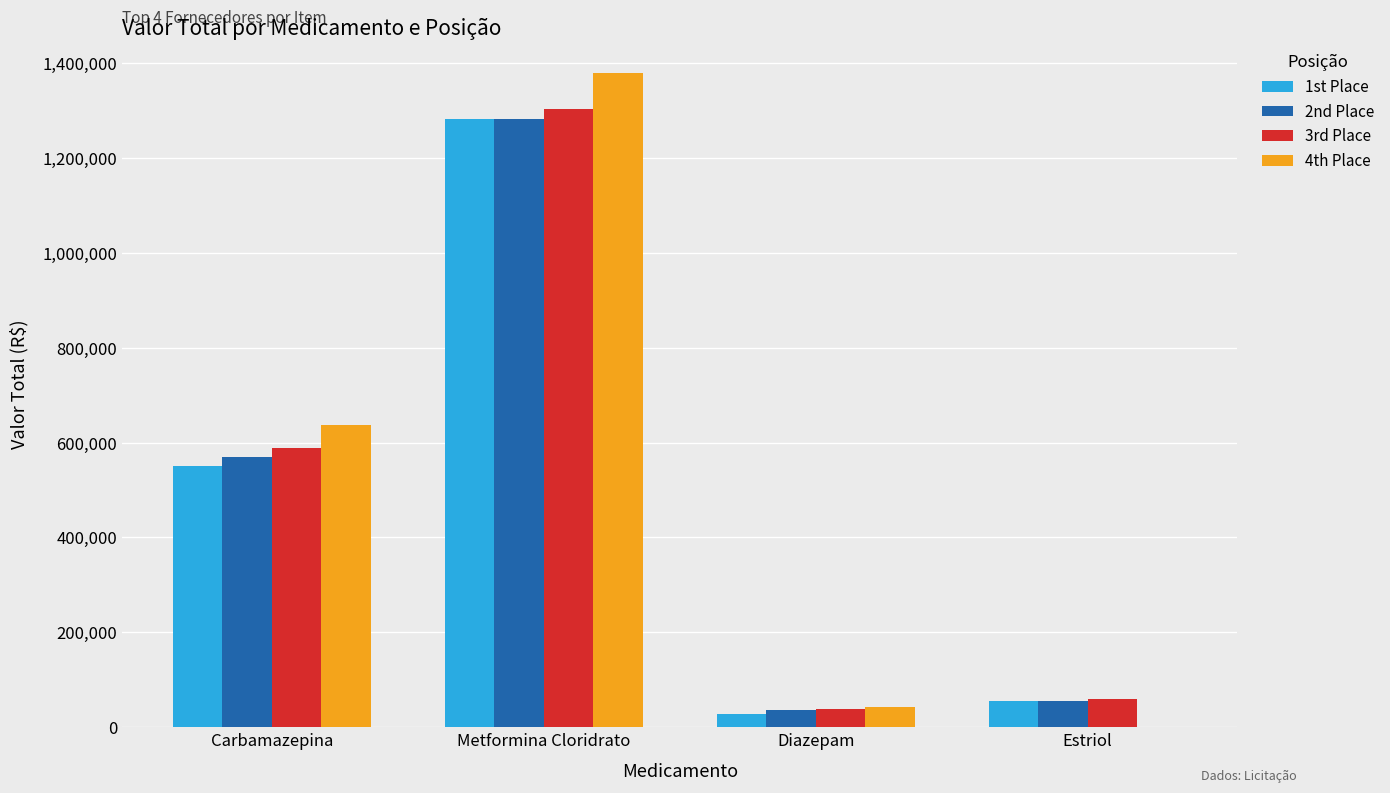

Between Carbamazepina and Estriol, which series saw the biggest shift?

4th Place